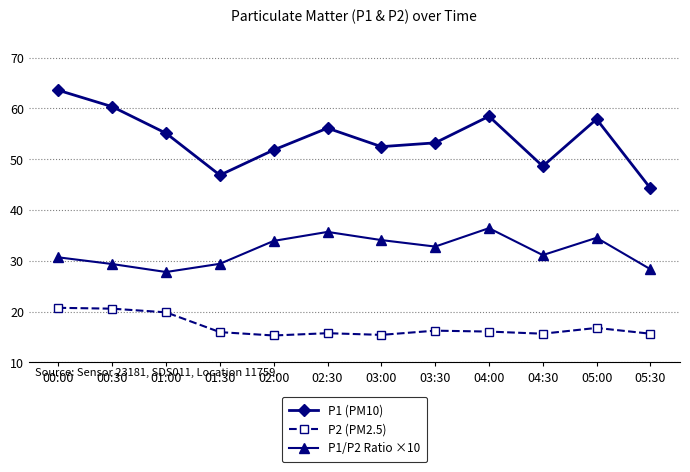

What is the label of the 12th point from the right?

00:00